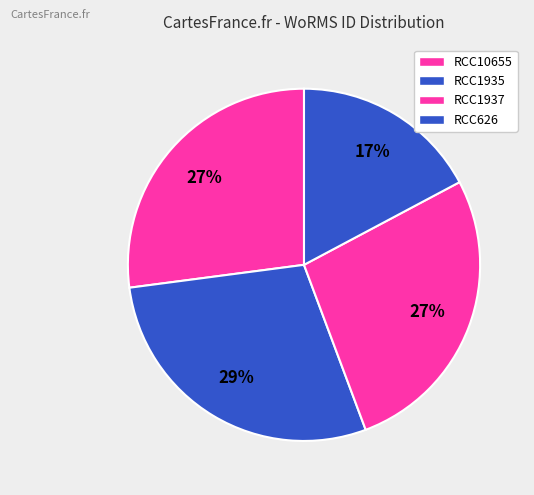

How much of the chart is everything except RCC1937?

72.9%